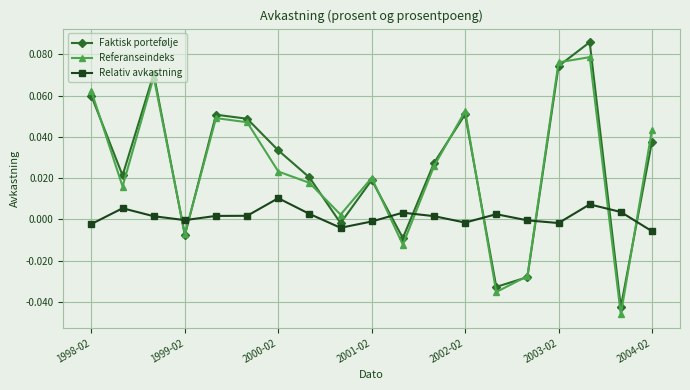

Which series ends up on top after the final intersection of Referanseindeks and Faktisk portefølje?

Referanseindeks